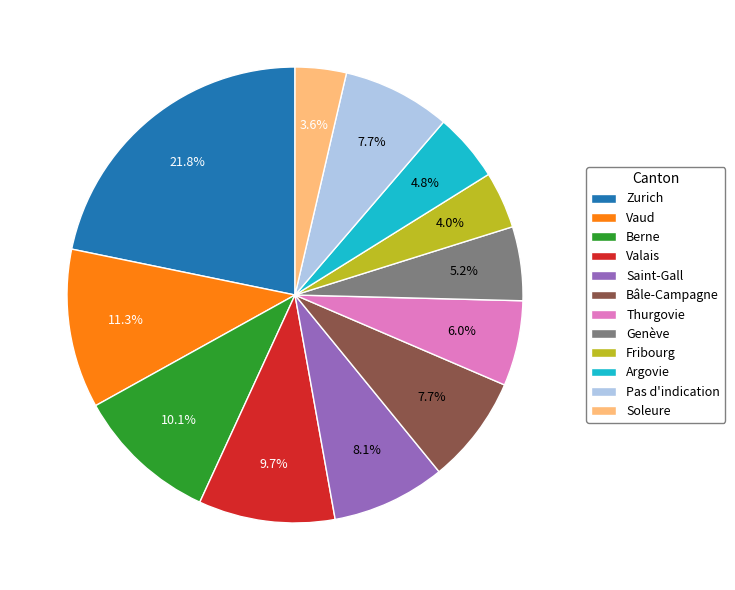

Which slice is the largest?

Zurich